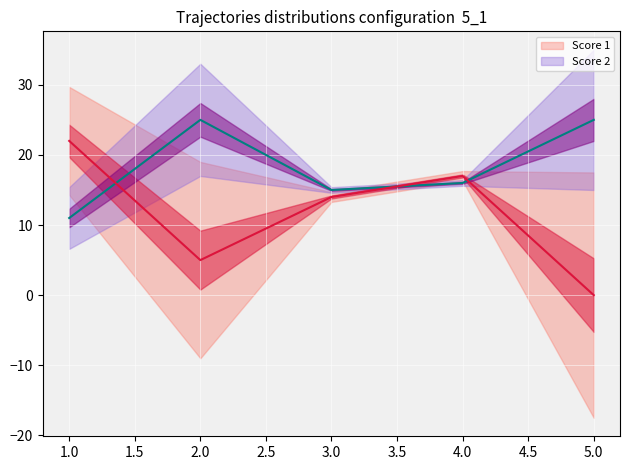

True or false: Score 1 (line) and Score 2 (line) cross at least once.

True